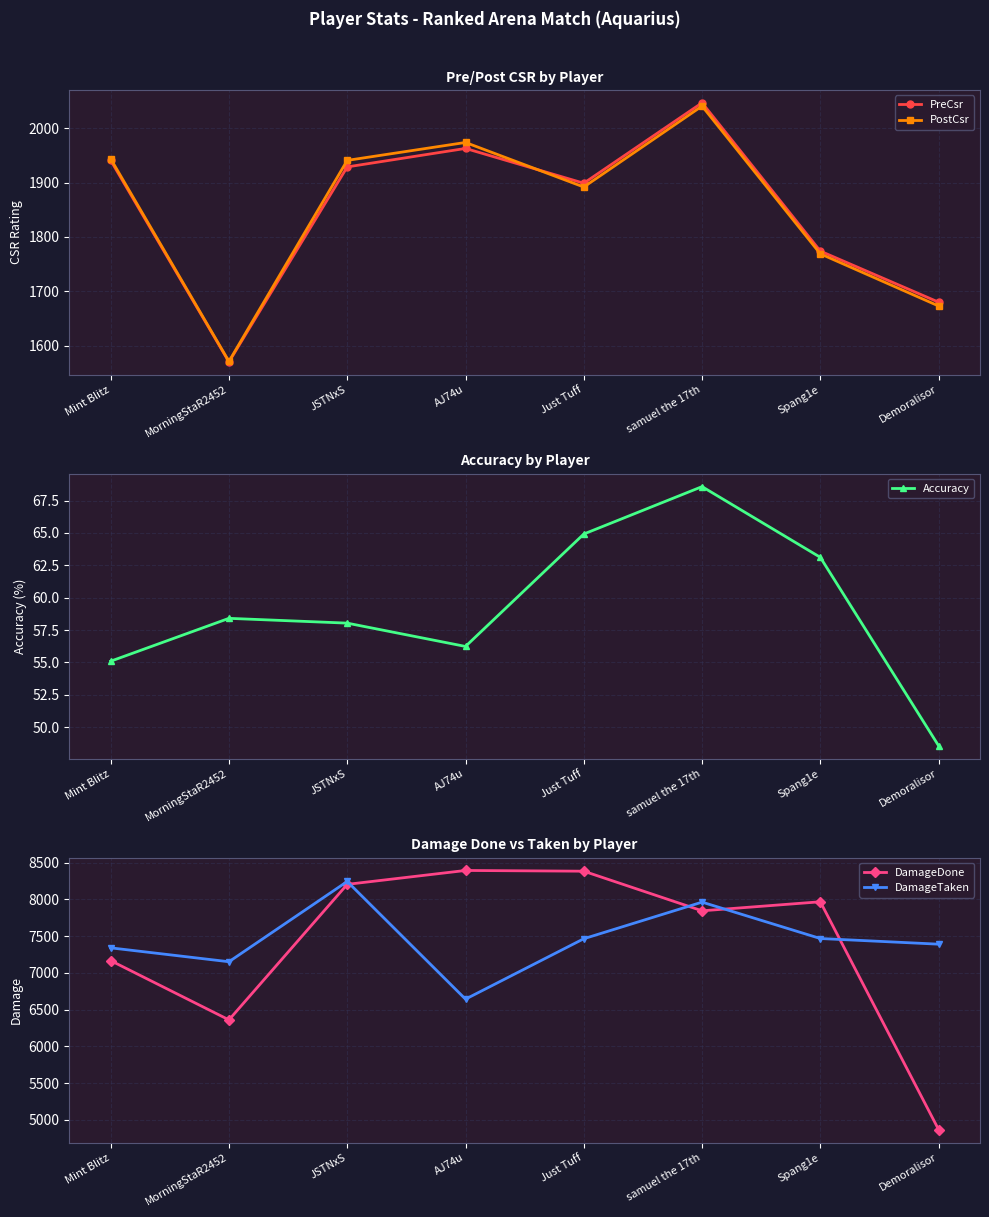

What is the difference between the second highest and minimum values in the DamageDone series?

3516